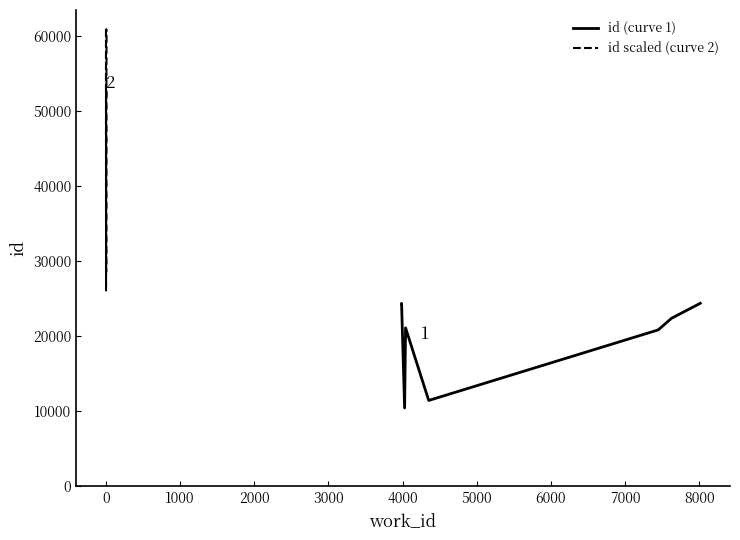

What is the maximum value for id scaled (curve 2)?

60937.5